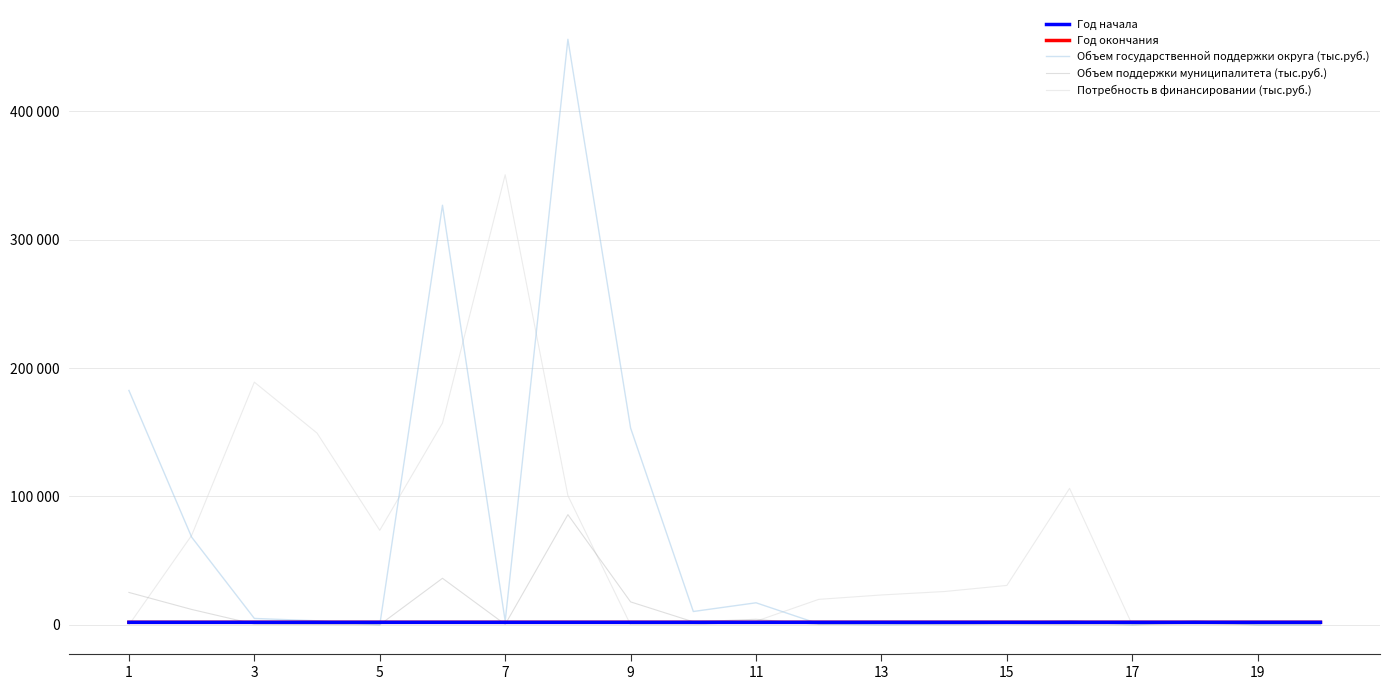

How many intersections are there between Объем государственной поддержки округа (тыс.руб.) and Год начала?

7